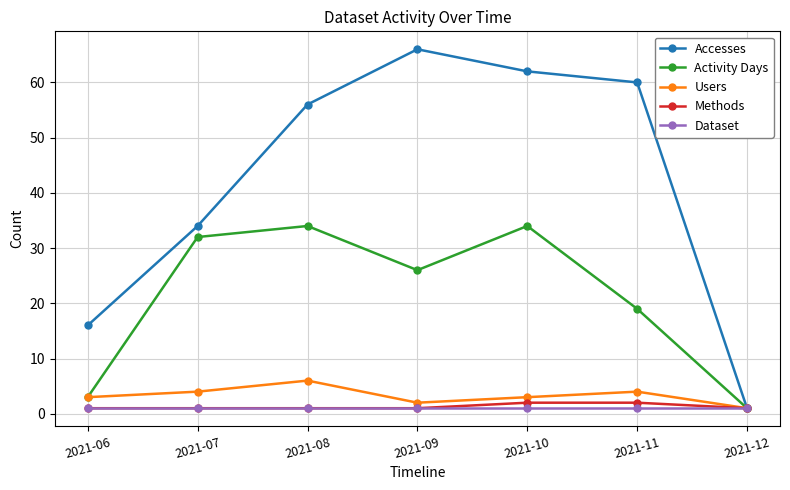

What is the average value of the Accesses series?

42